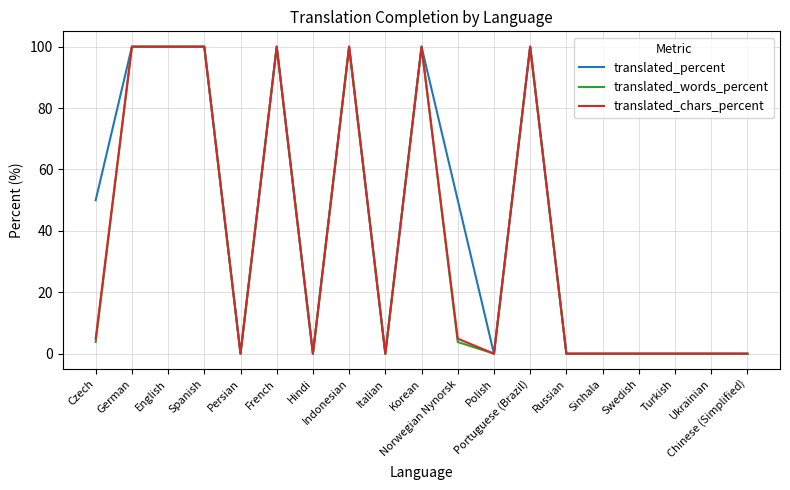

Which series has the largest total across all categories?

translated_percent